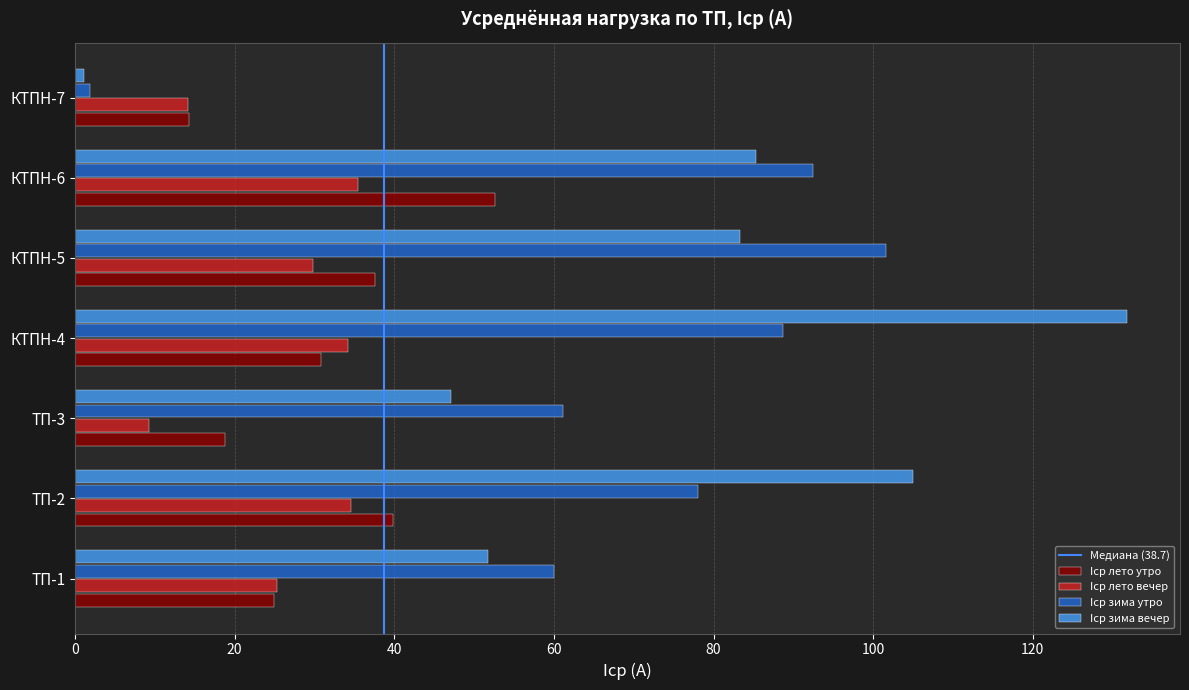

The Iср зима утро series shows 60.0 at ТП-1. True or false?

True